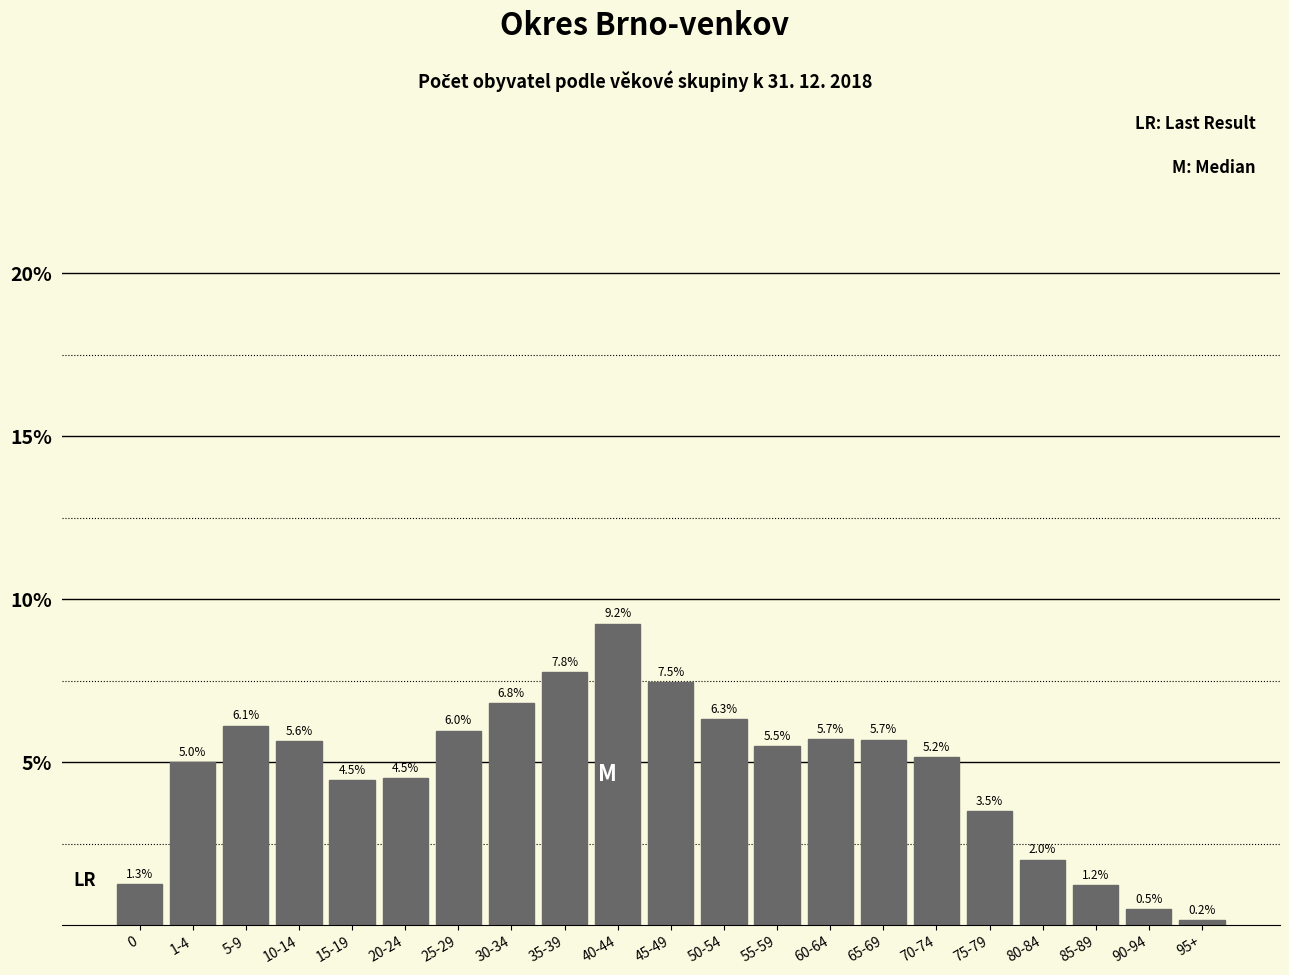

Reading left to right, list all the values displayed in this chart.

1.3	5.0	6.1	5.6	4.5	4.5	6.0	6.8	7.8	9.2	7.5	6.3	5.5	5.7	5.7	5.2	3.5	2.0	1.2	0.5	0.2